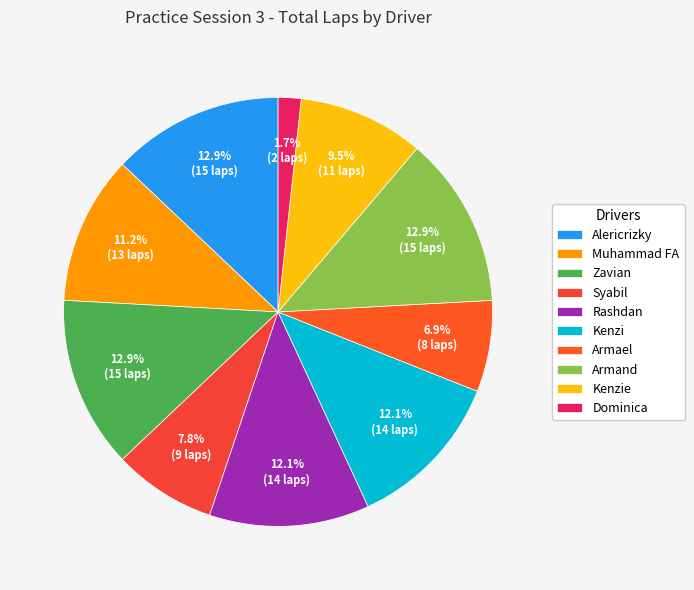

How many segments does this pie chart have?

10